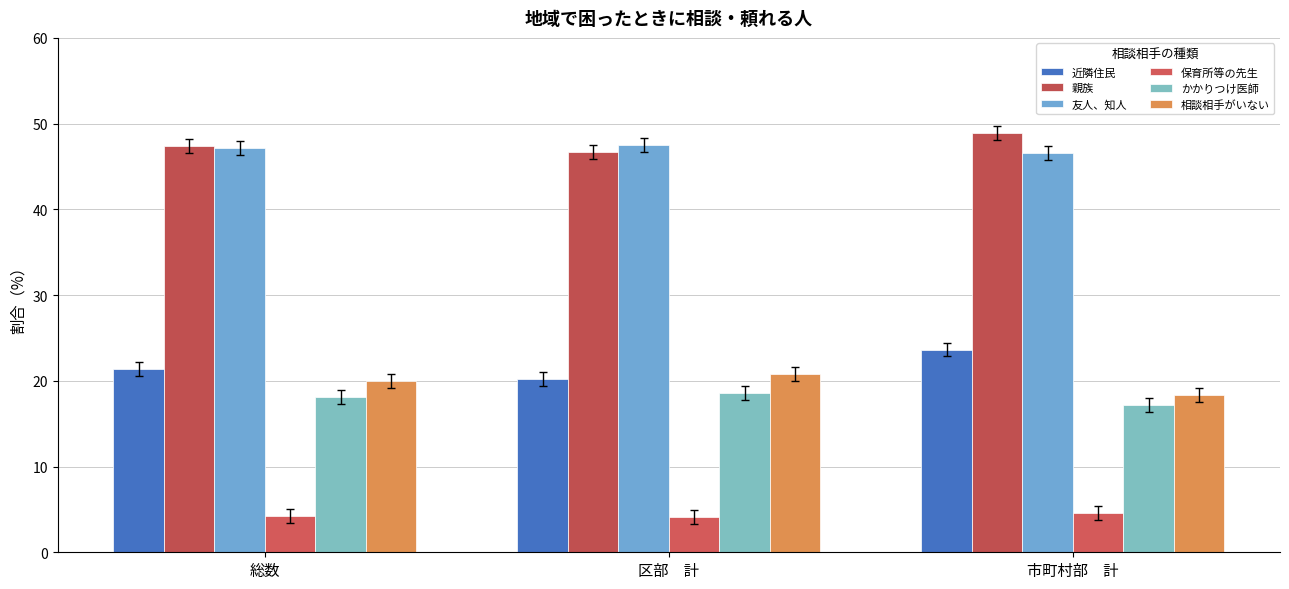

At which label does 親族 reach its peak?

市町村部　計